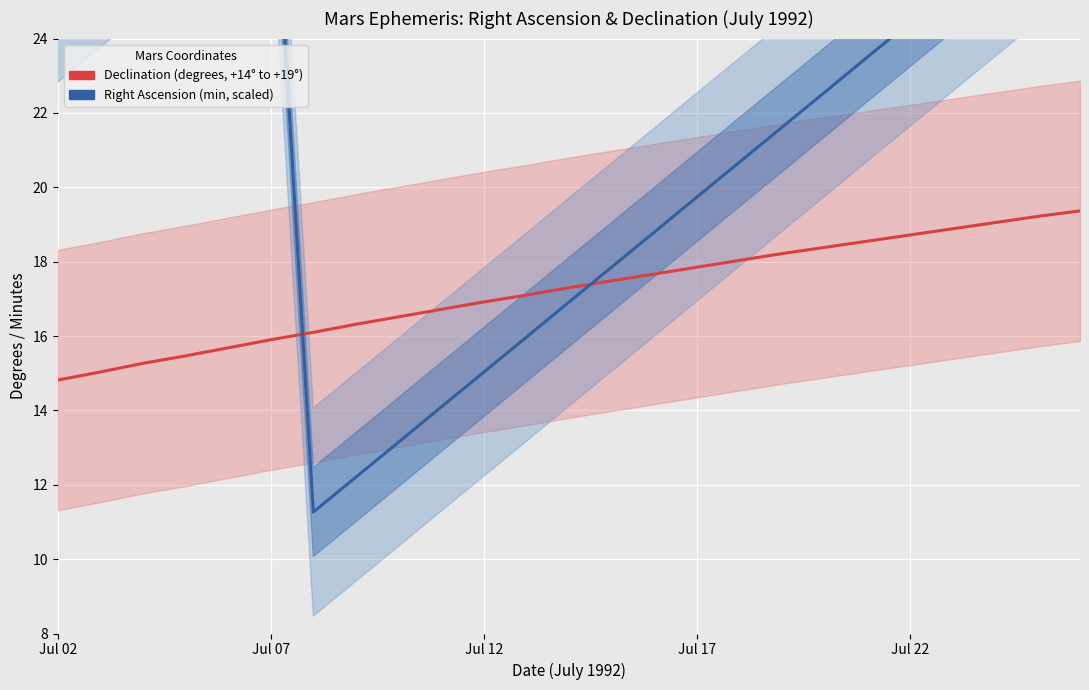

What is the difference between the second highest and minimum values in the Declination (degrees) series?

4.4